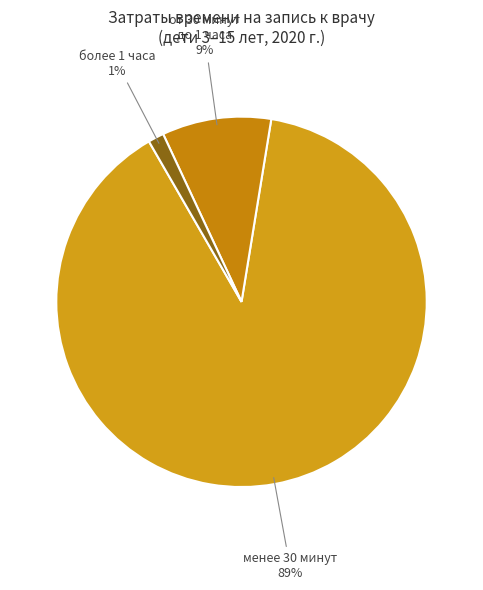

Count the number of slices in the pie.

3